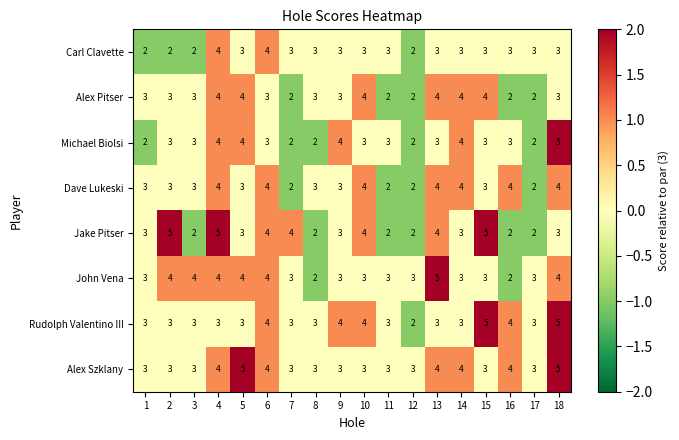

What is the total value across all series at 12?

18